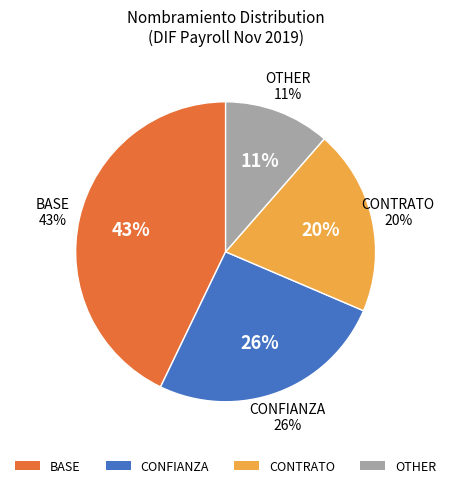

What percentage is the OTHER slice, to the nearest percent?

11%